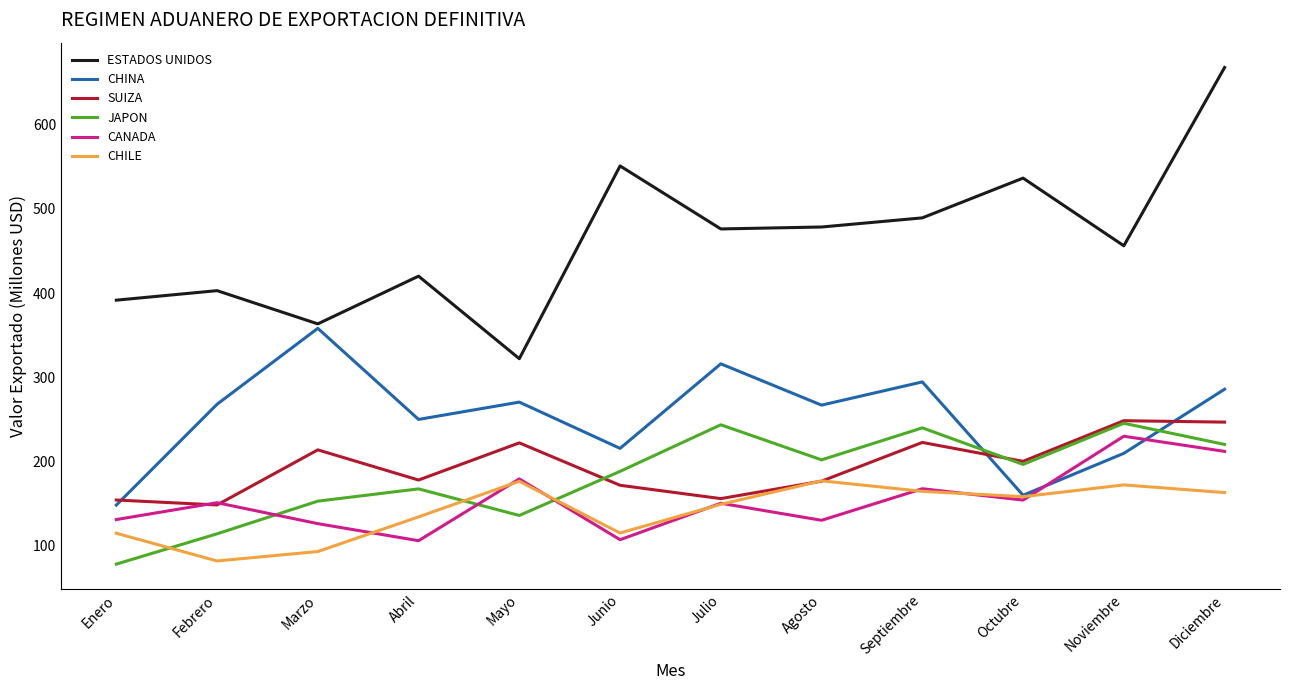

Does the chart have visible grid lines?

No